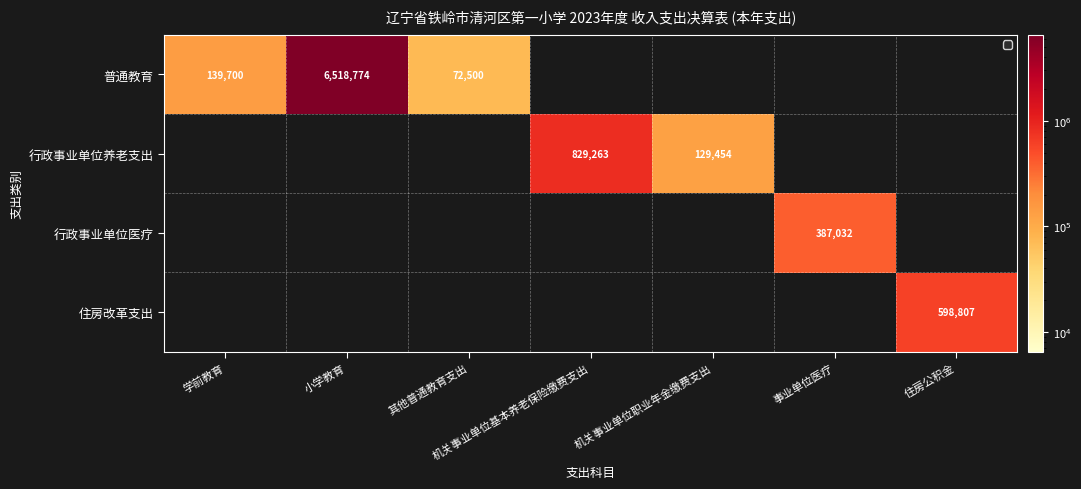

The value of 普通教育 at 小学教育 is 6518774. True or false?

True